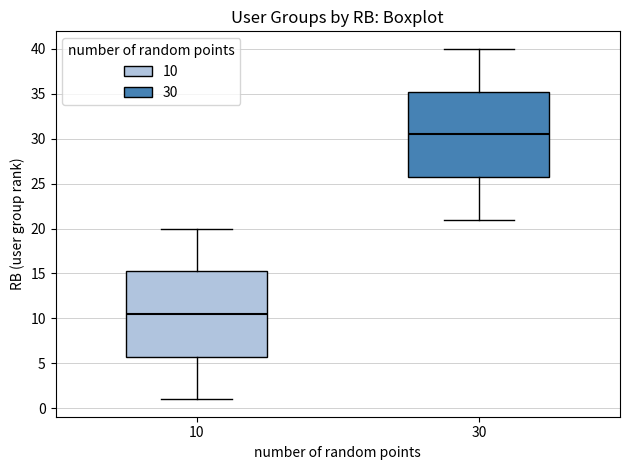

Which box's median line is the lowest?

10